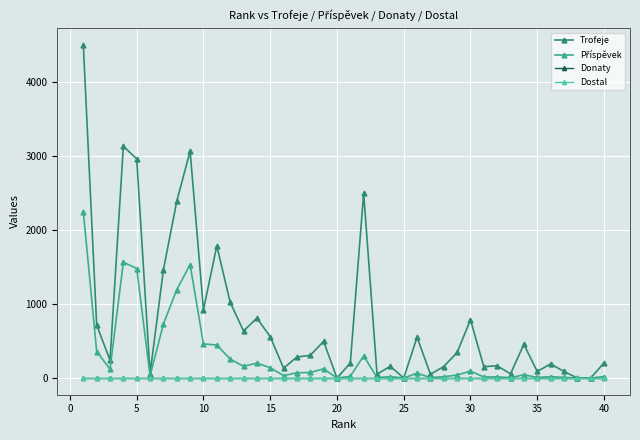

True or false: Donaty and Příspěvek intersect in this chart.

False